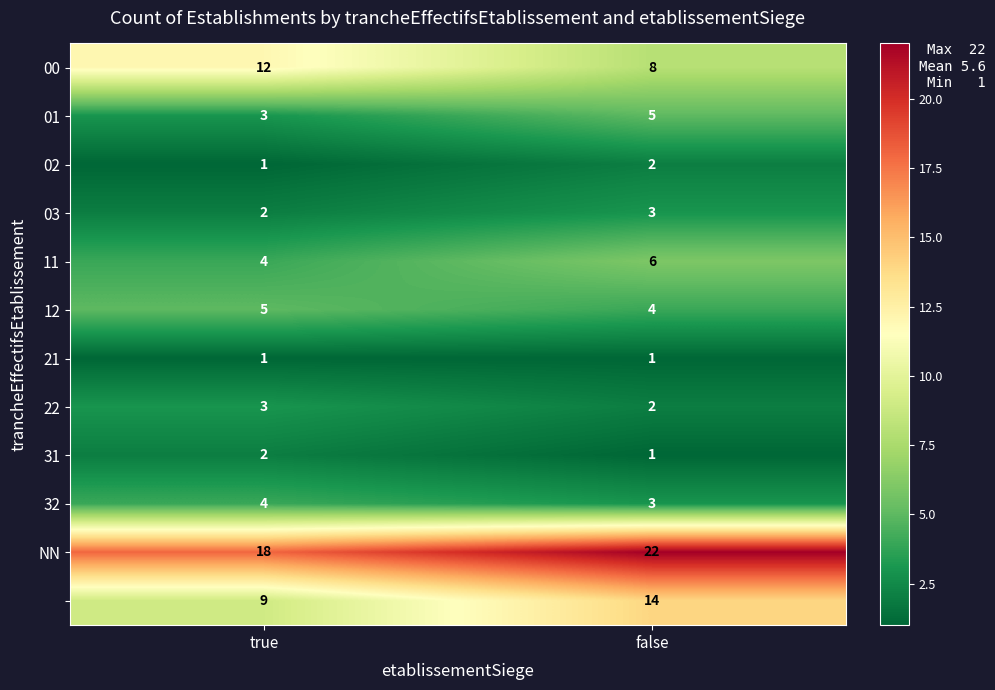

Which label corresponds to the largest value in the chart?

false